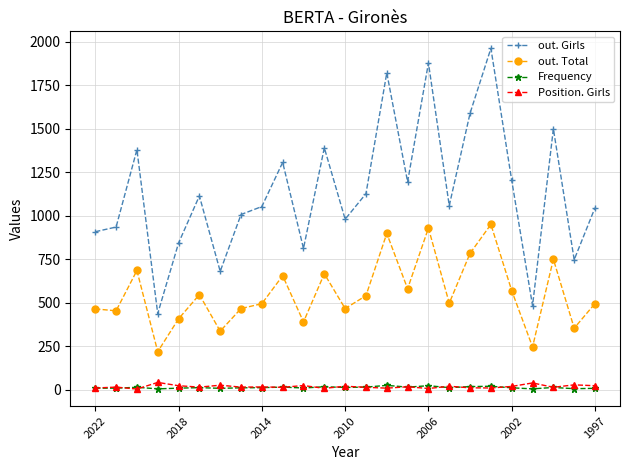

What is the highest value of the out. Girls series?

1963